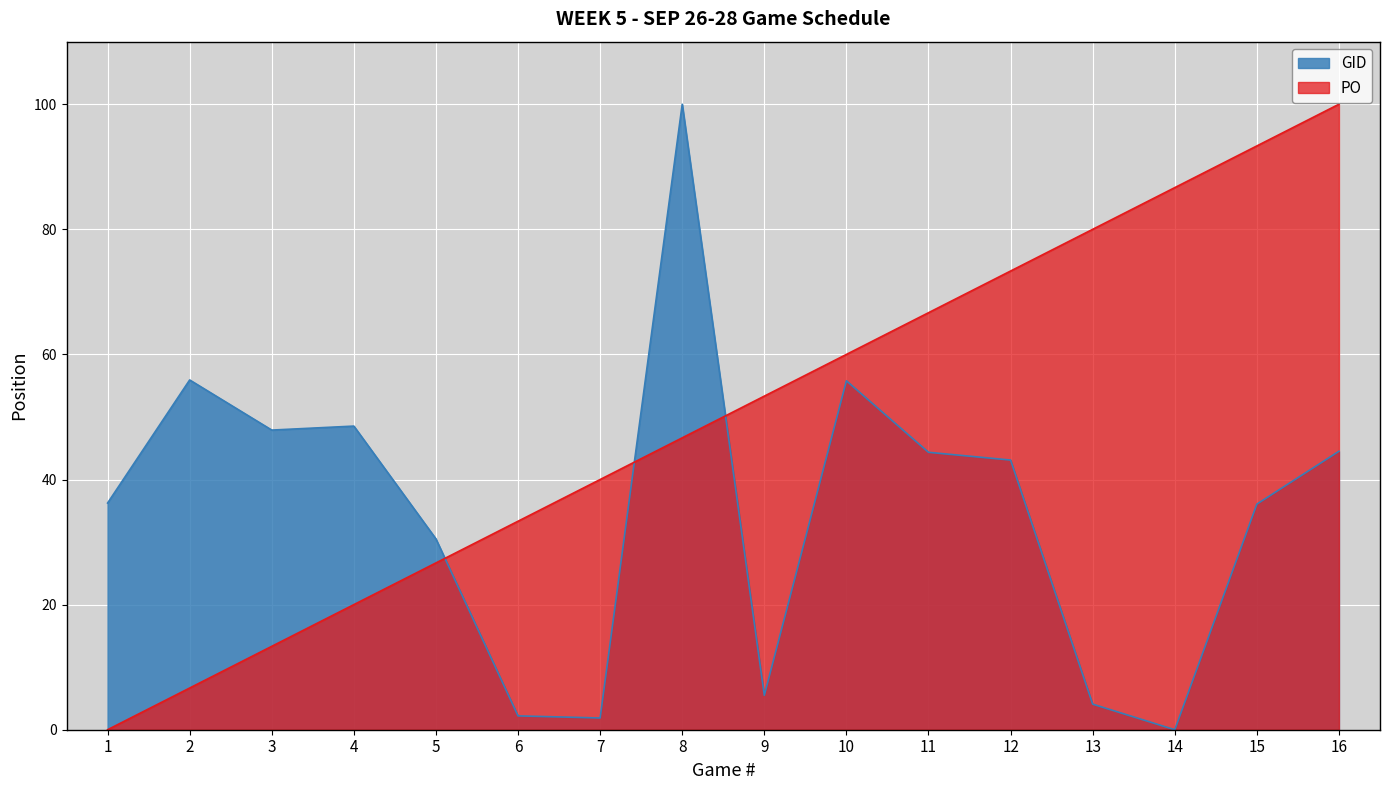

List the series in order of their overall mean, lowest first.

GID, PO